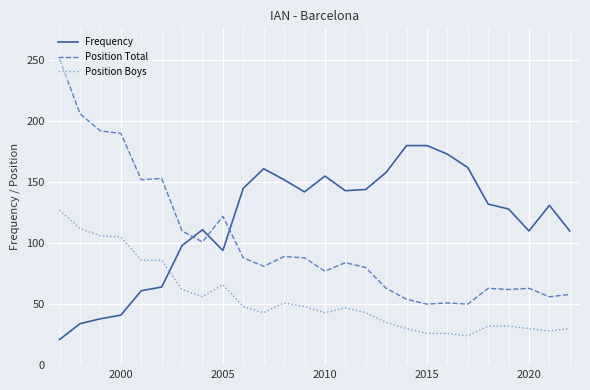

Which series has the largest total across all categories?

Frequency